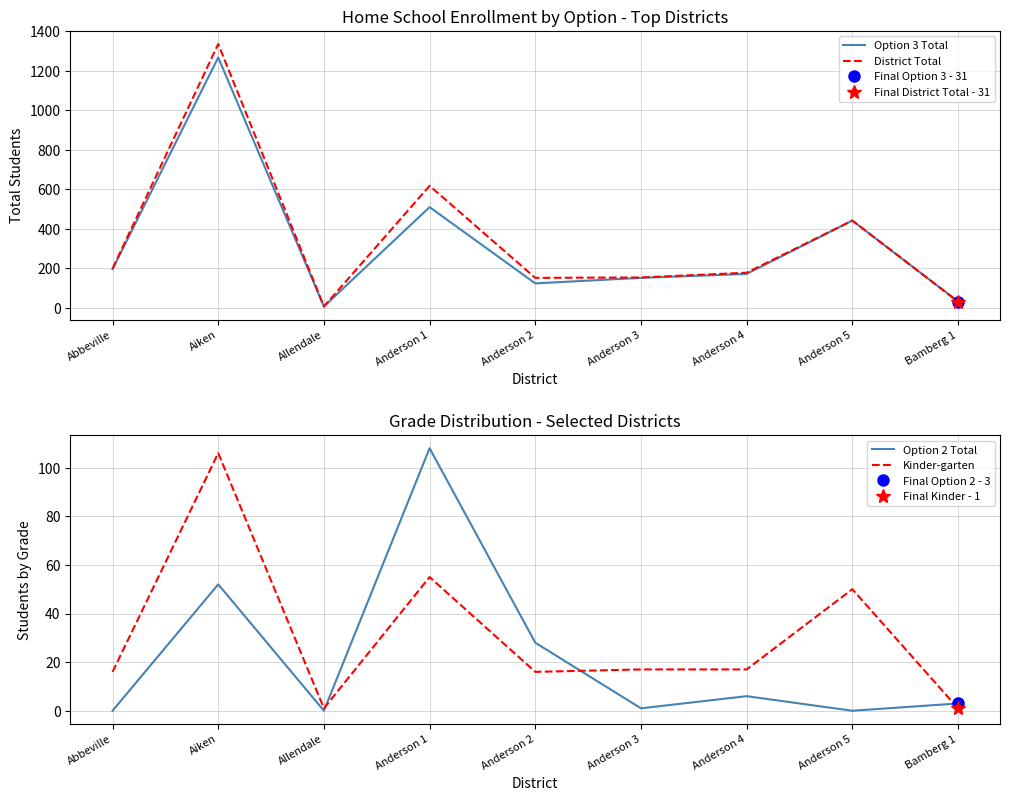

How many interior local peaks does the District Total series have?

3